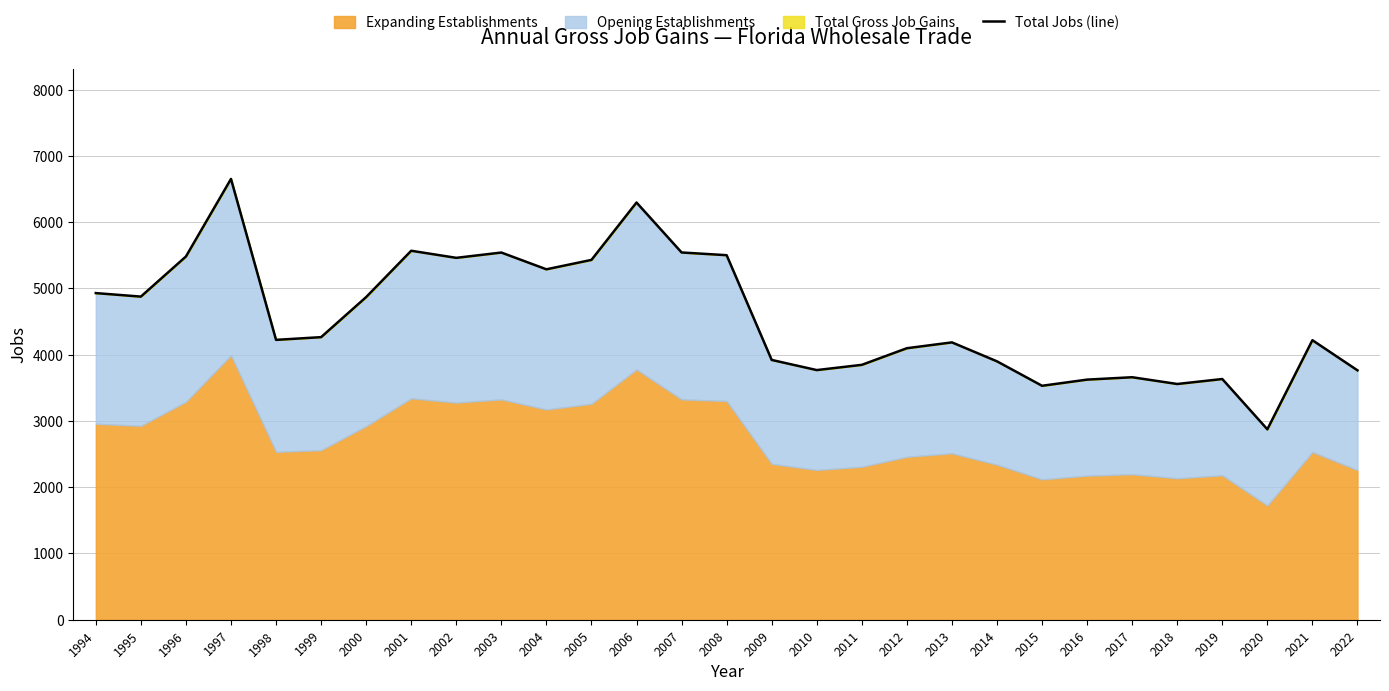

Which category has the lowest value across all series?

2020